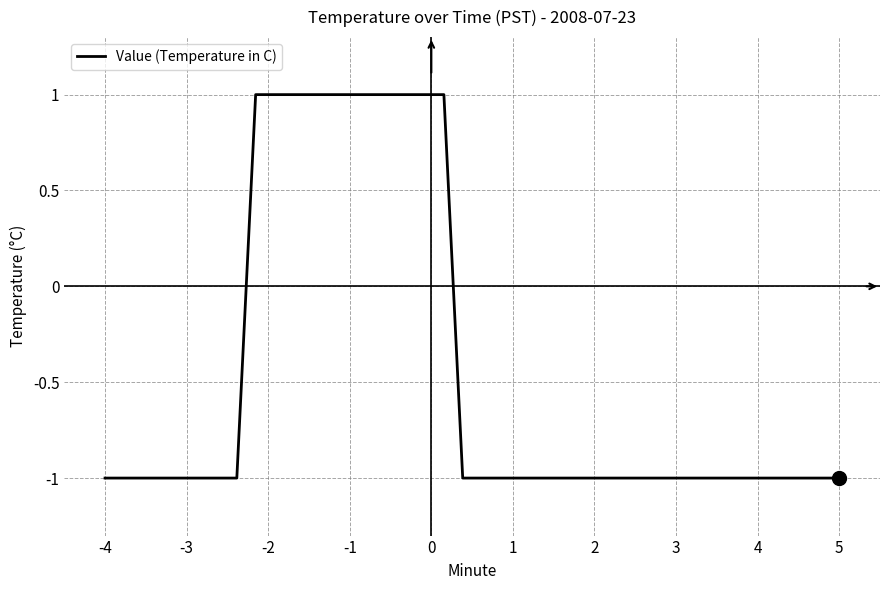

The chart shows a value of -1 at 5. True or false?

True